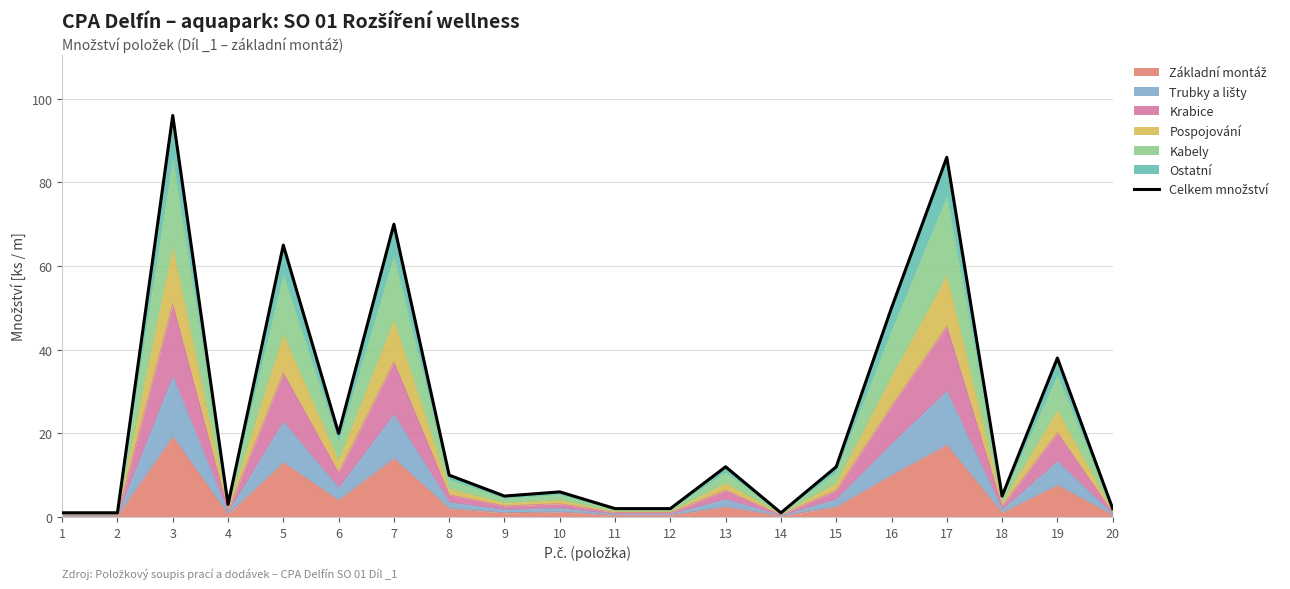

Is it true that the value at 14 is 1?

True